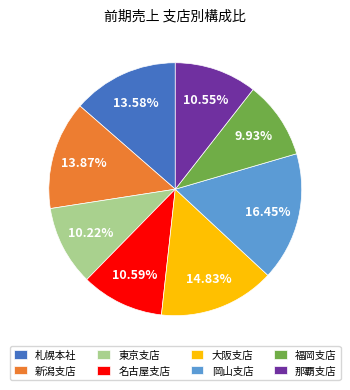

True or false: 東京支店 accounts for 10% of the total.

True